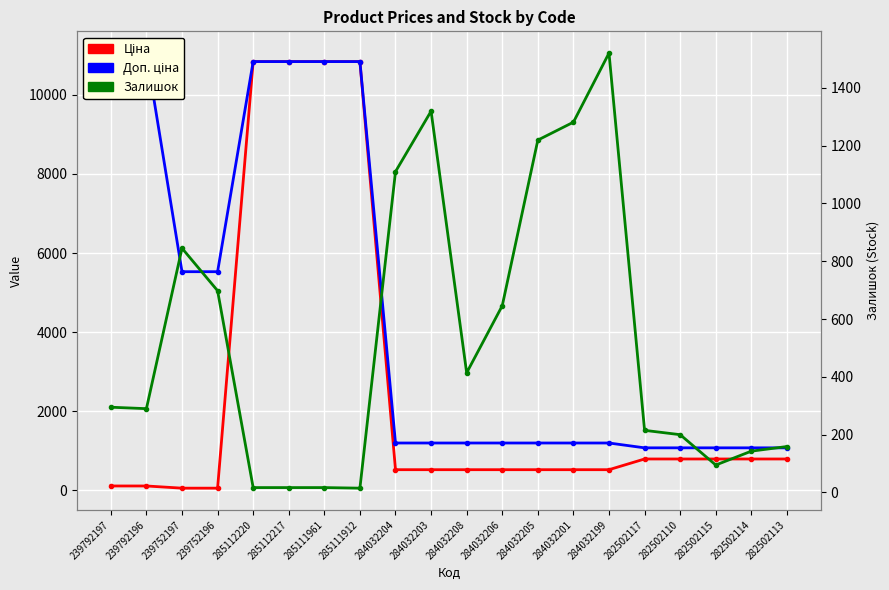

What is the label of the 7th point from the right?

284032201